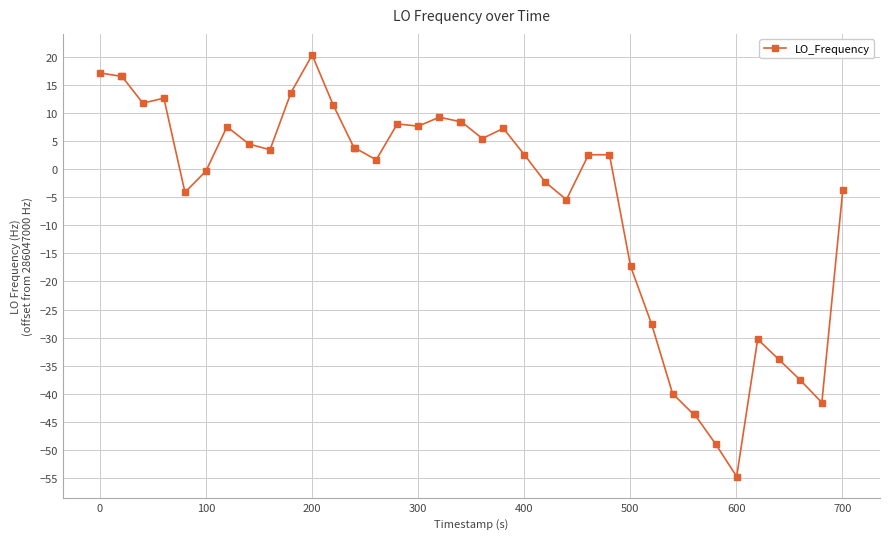

True or false: the data has more than 2 interior local peaks.

True